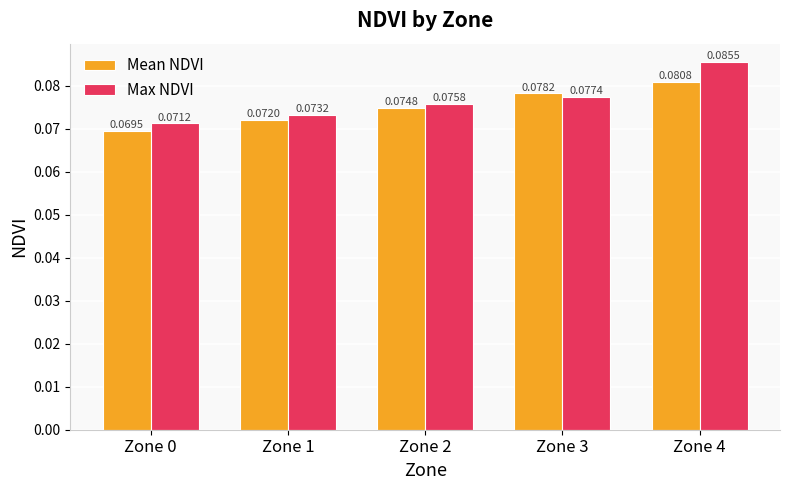

Between Zone 0 and Zone 2, which series saw the biggest shift?

Mean NDVI